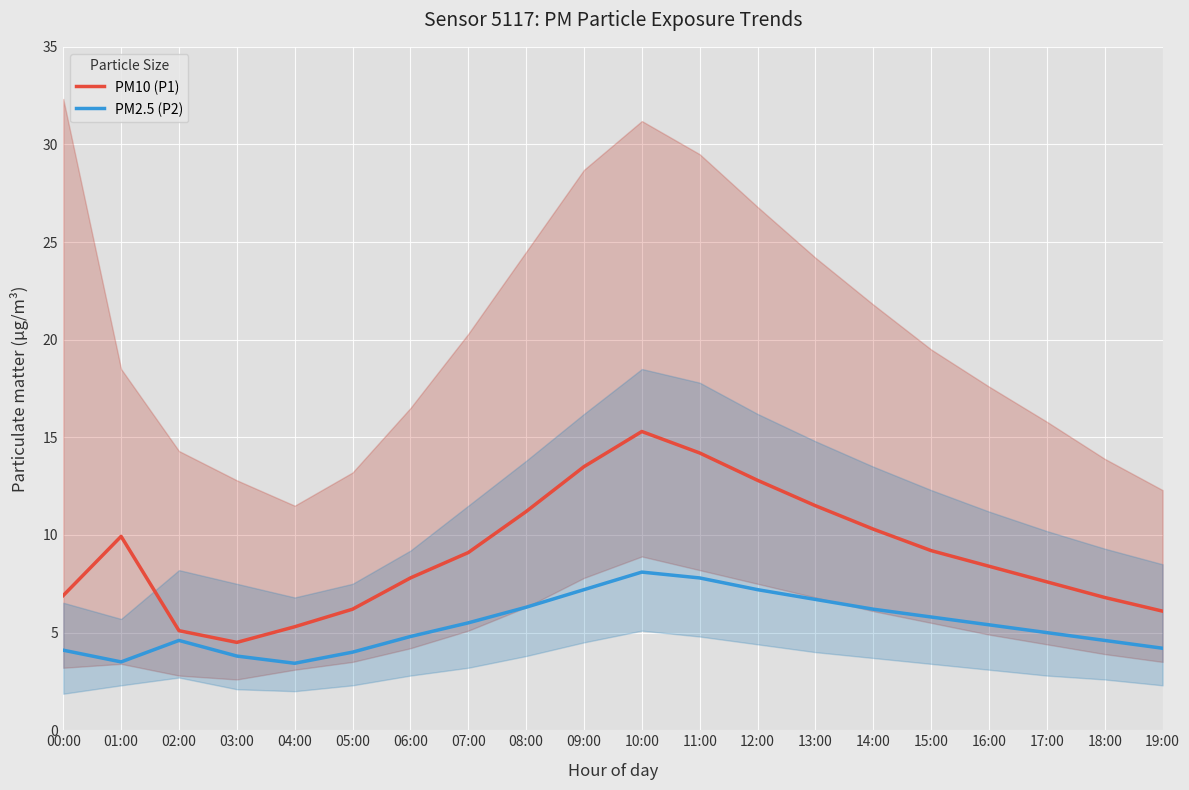

What is the label of the 14th point from the right?

06:00